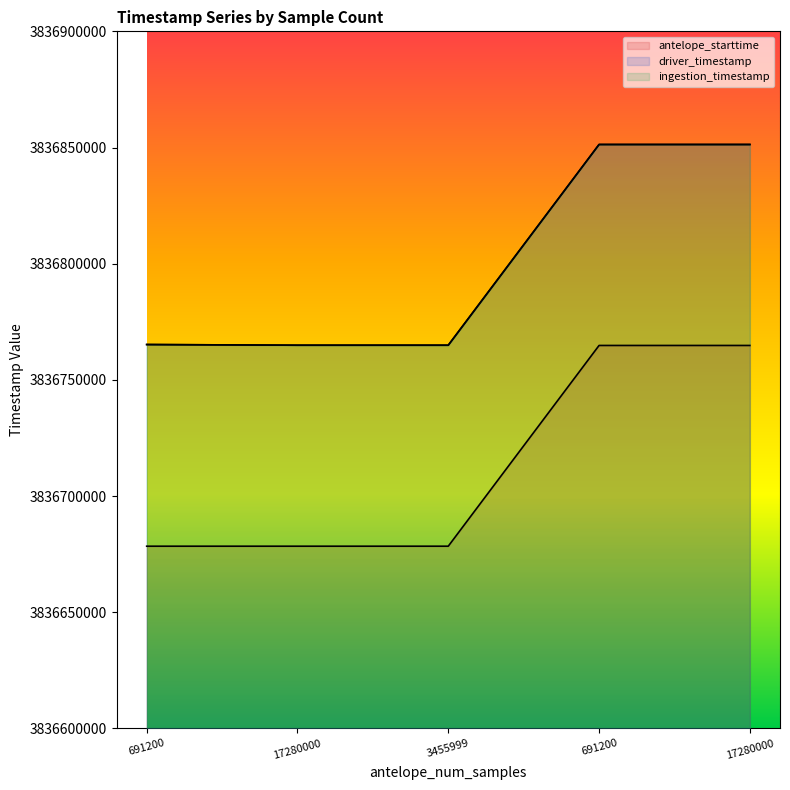

How many interior local peaks does the driver_timestamp series have?

1